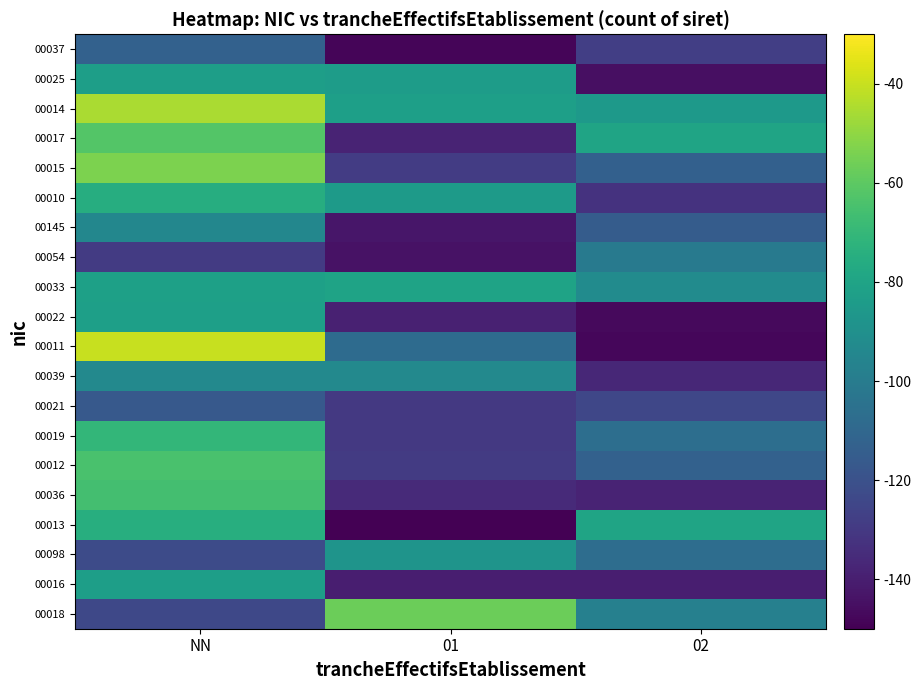

Which series changed the most between NN and 01?

00017